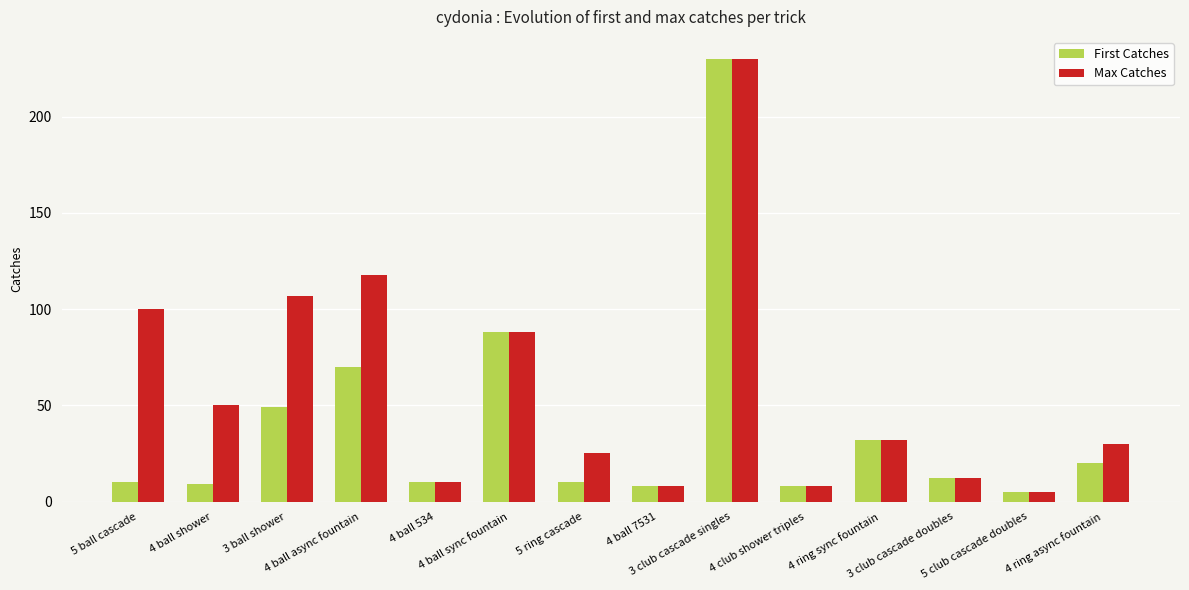

At which label does Max Catches reach its minimum?

5 club cascade doubles